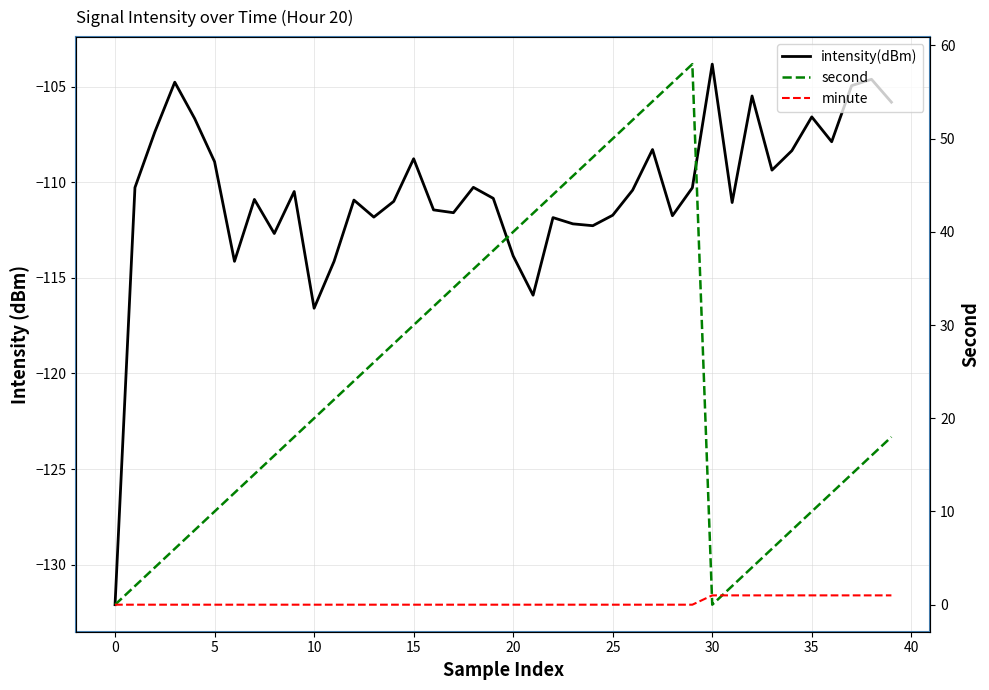

Between 31 and 36, which series saw the biggest shift?

second